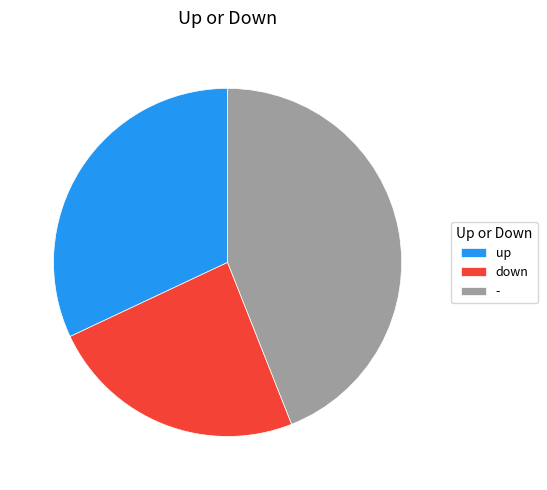

Does down account for over 50% of the chart?

No